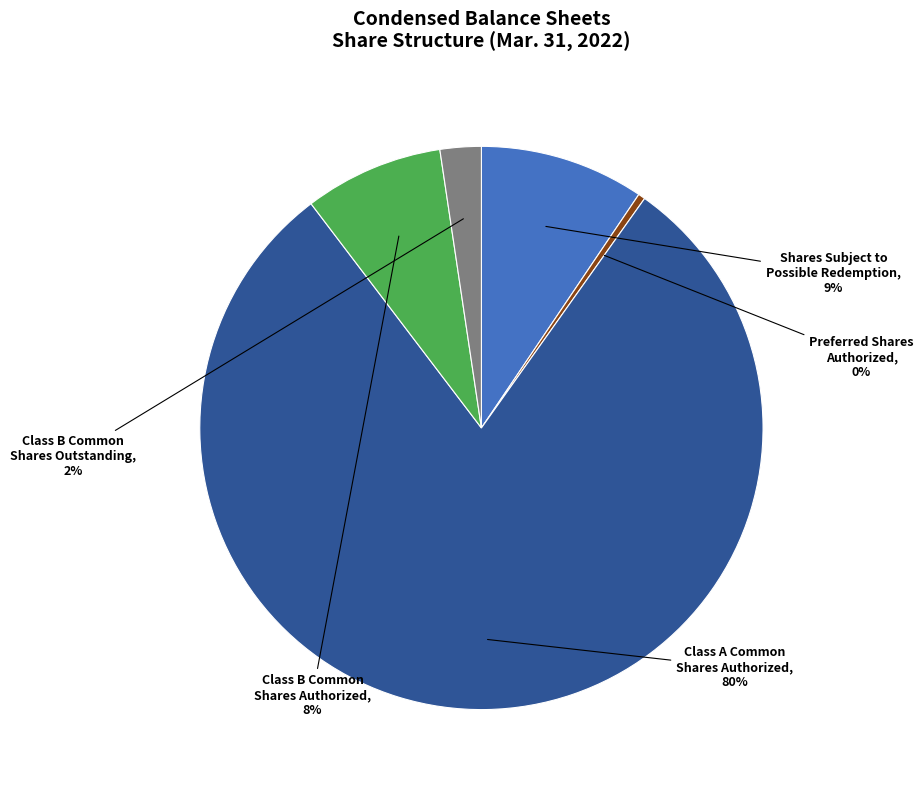

To the nearest percent, what is the average slice percentage?

20%